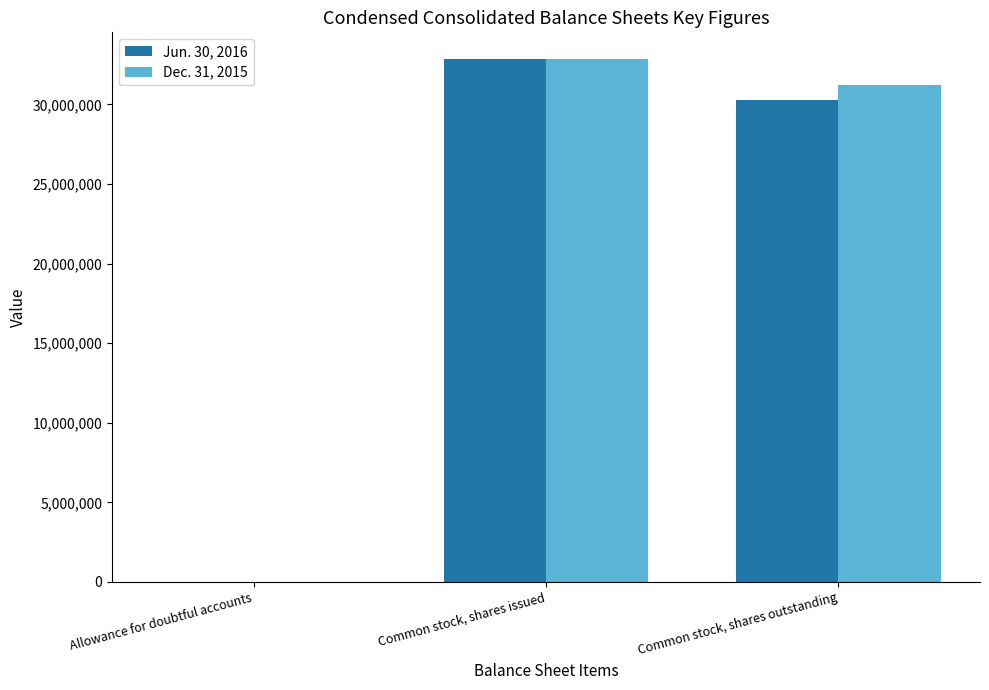

At which label does Jun. 30, 2016 reach its peak?

Common stock, shares issued